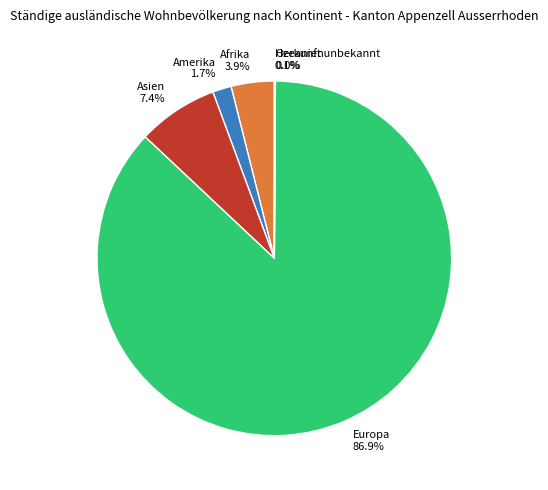

Which has a higher value, Asien or Afrika?

Asien